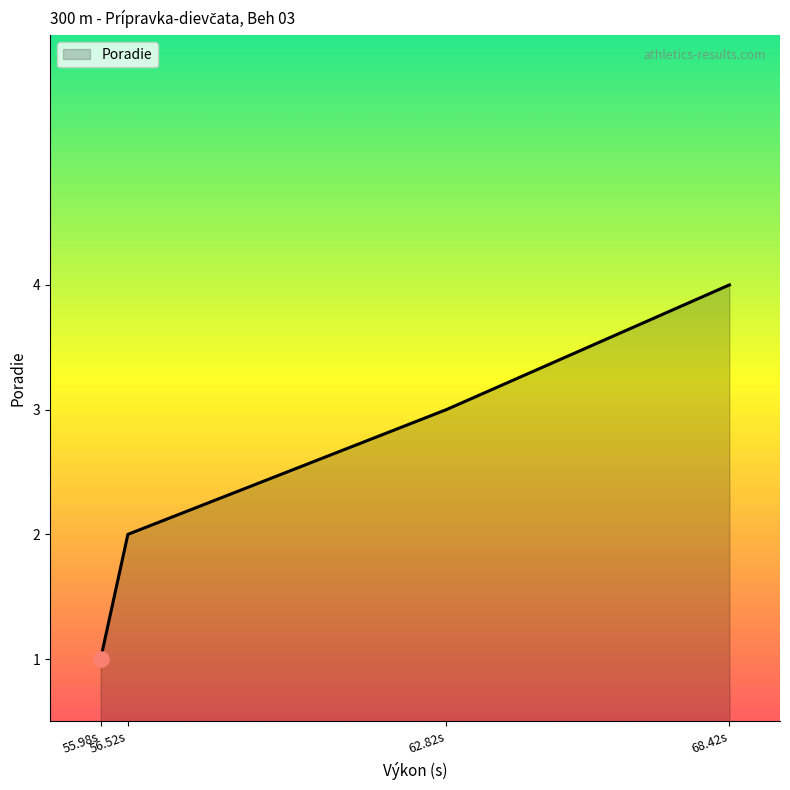

What is the difference between the maximum and minimum values?

3